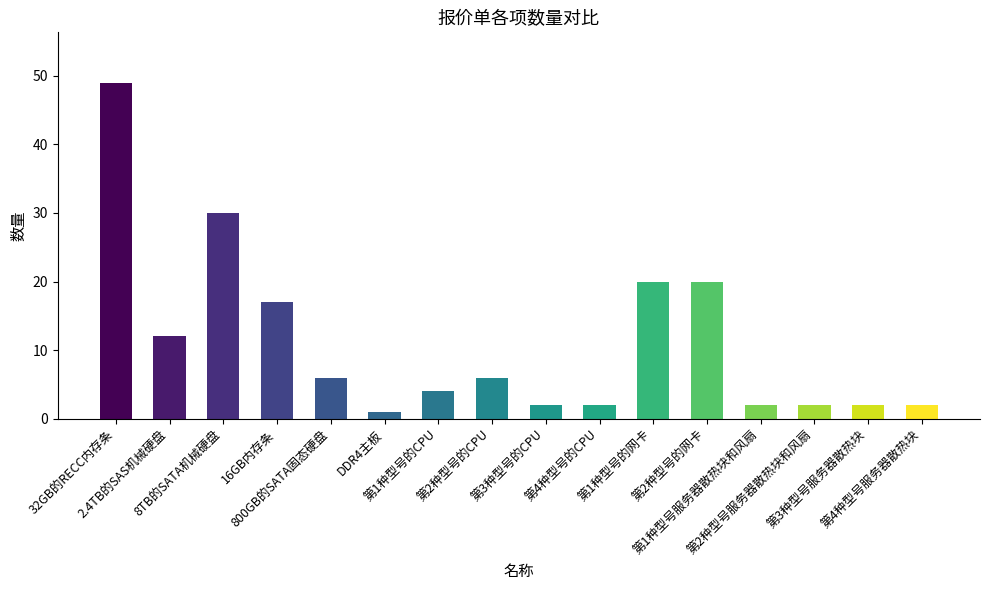

What is the label of the 14th bar from the left?

第2种型号服务器散热块和风扇